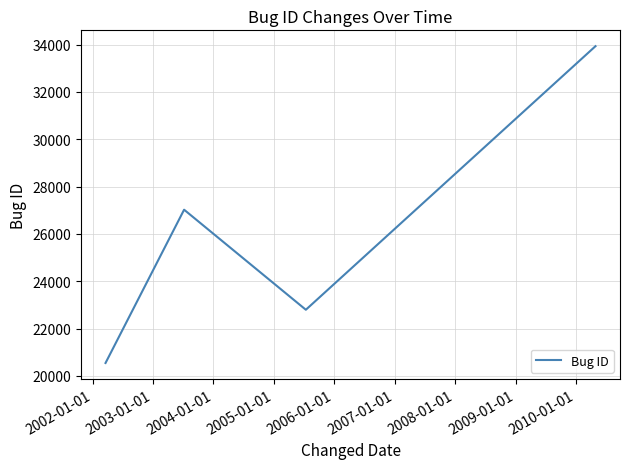

What is the smallest value displayed?

20544